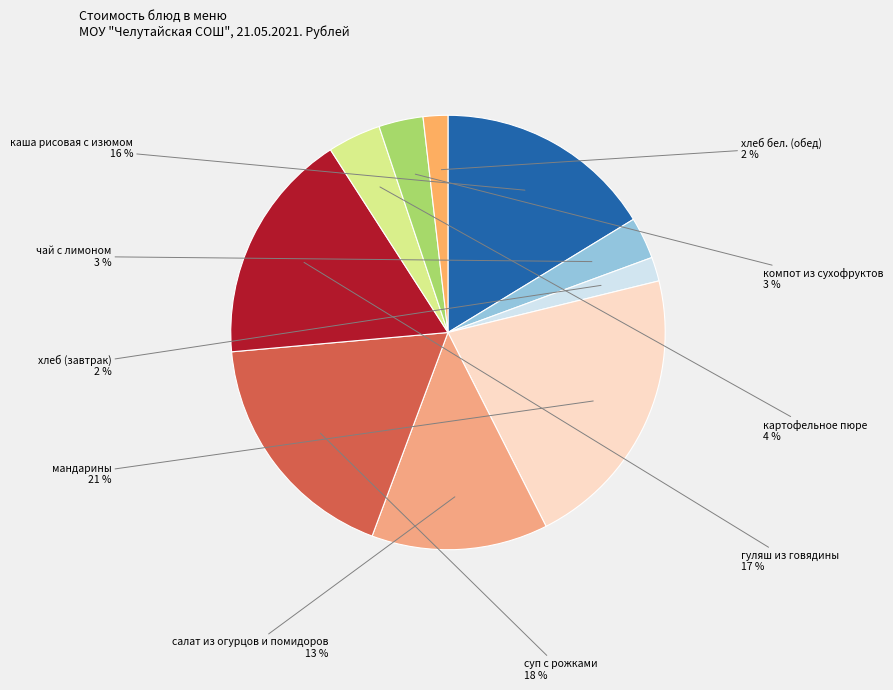

What is the largest slice in the pie chart?

мандарины